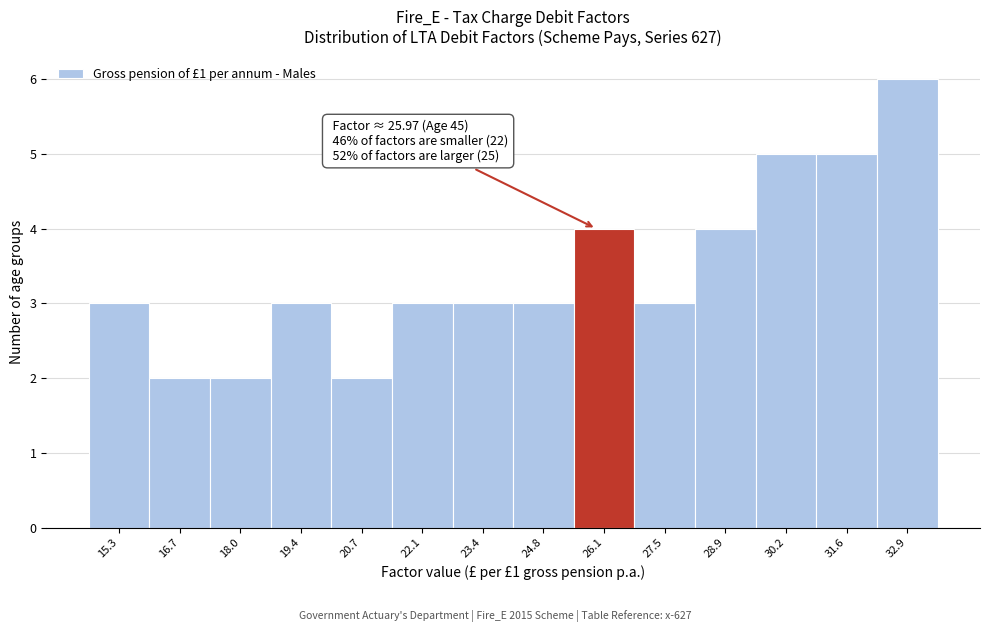

Over which range of the x-axis is the bar tallest?

32.2 to 33.6